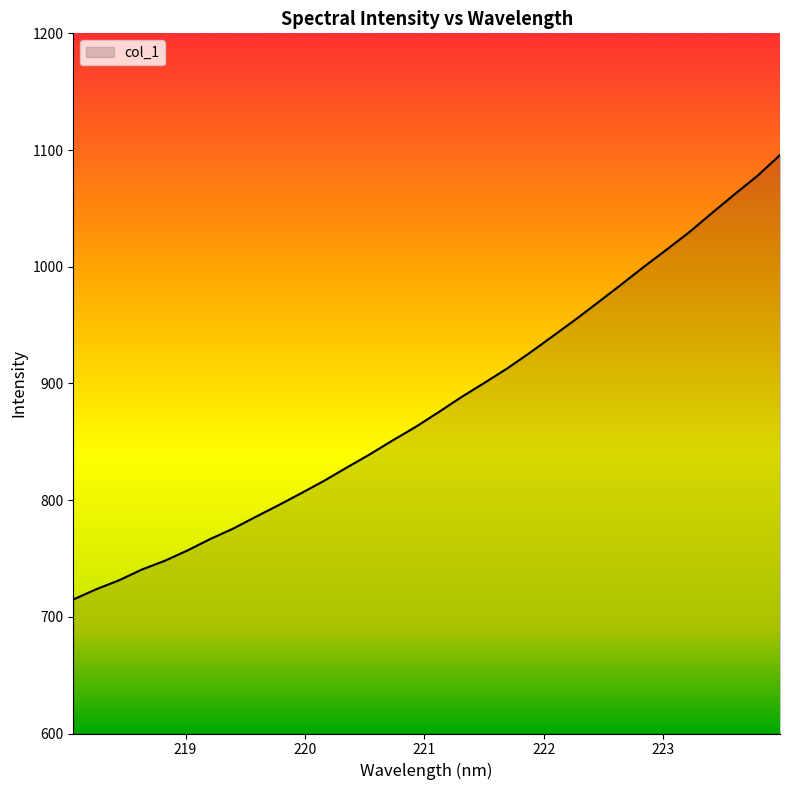

What is the maximum value shown in the chart?

1095.7